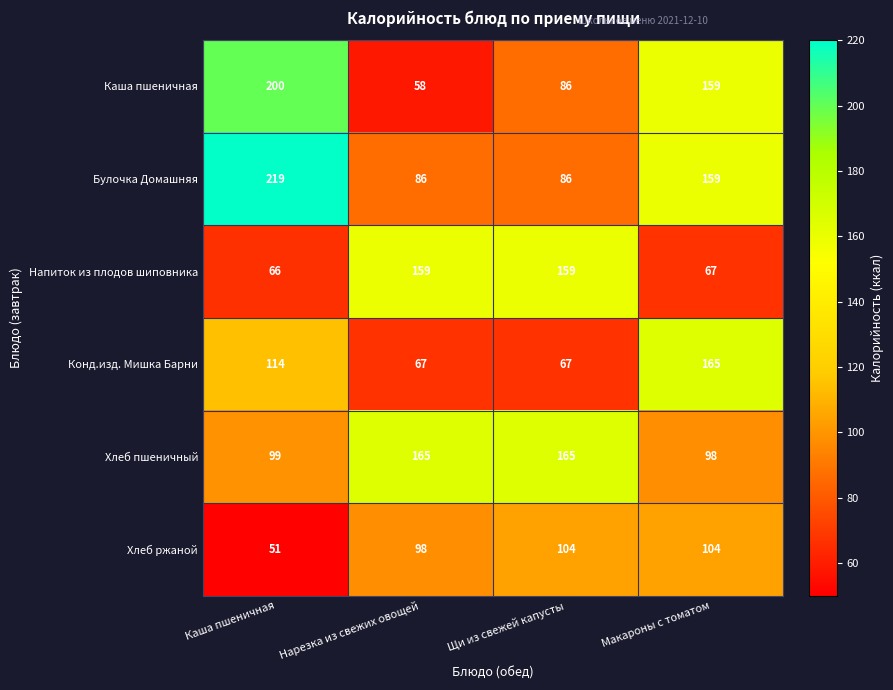

At how many categories does at least one series exceed 132?

4